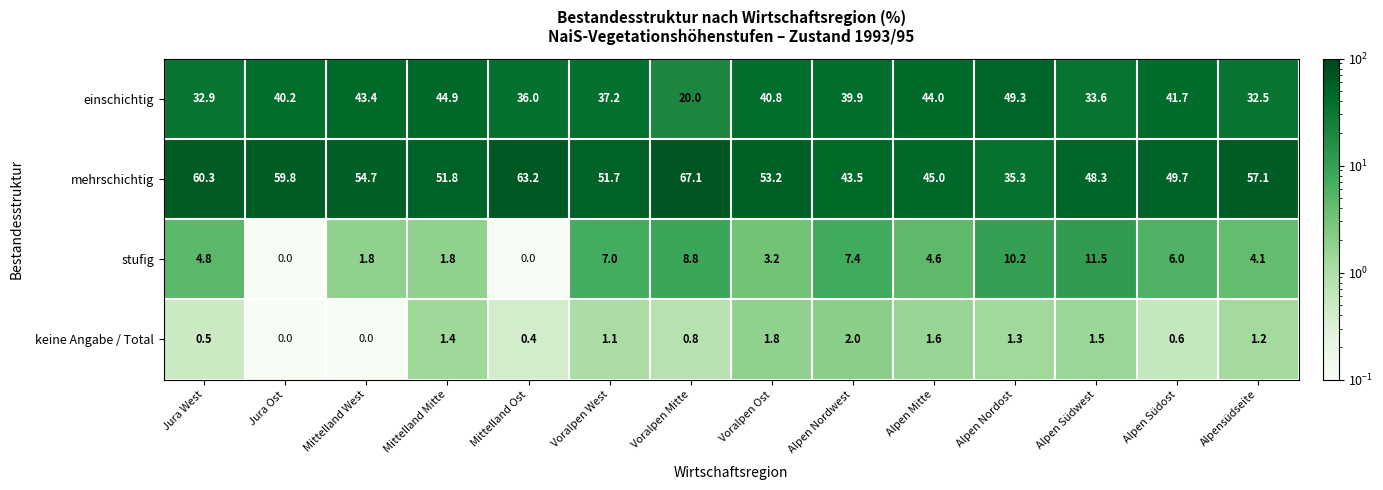

How many series are shown in this chart?

4